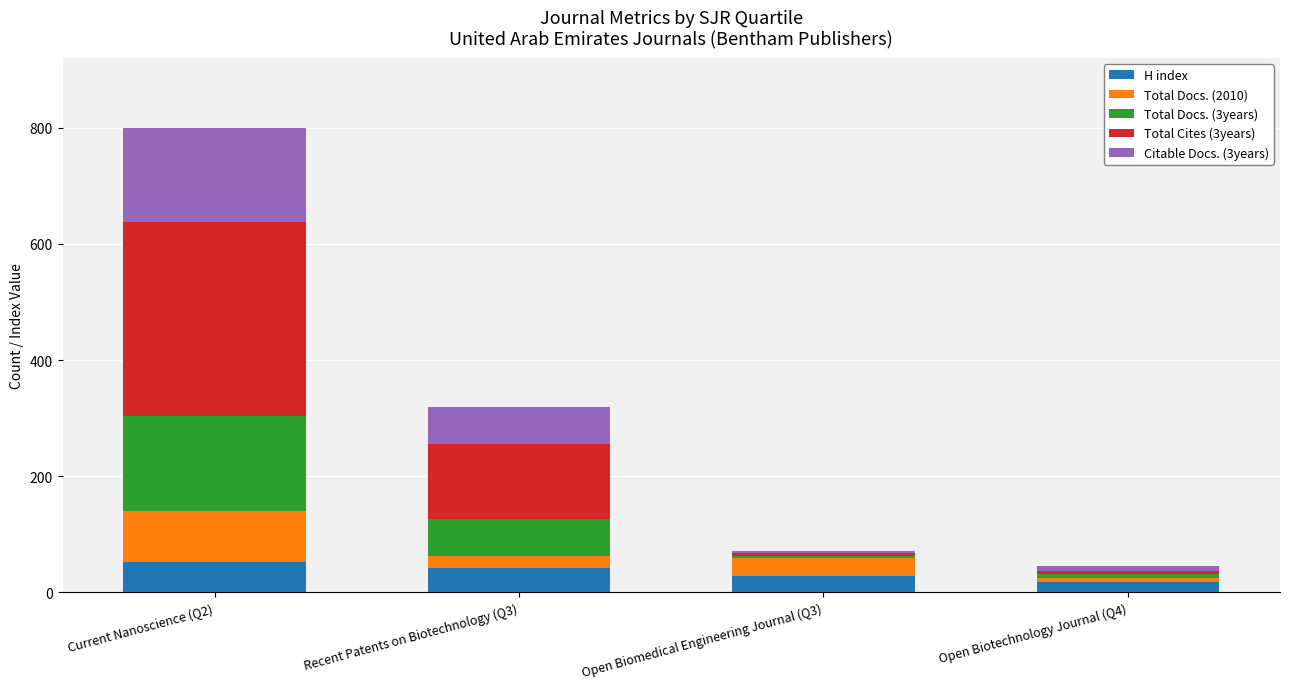

Reading right to left, transcribe the values for H index.

18	28	42	52